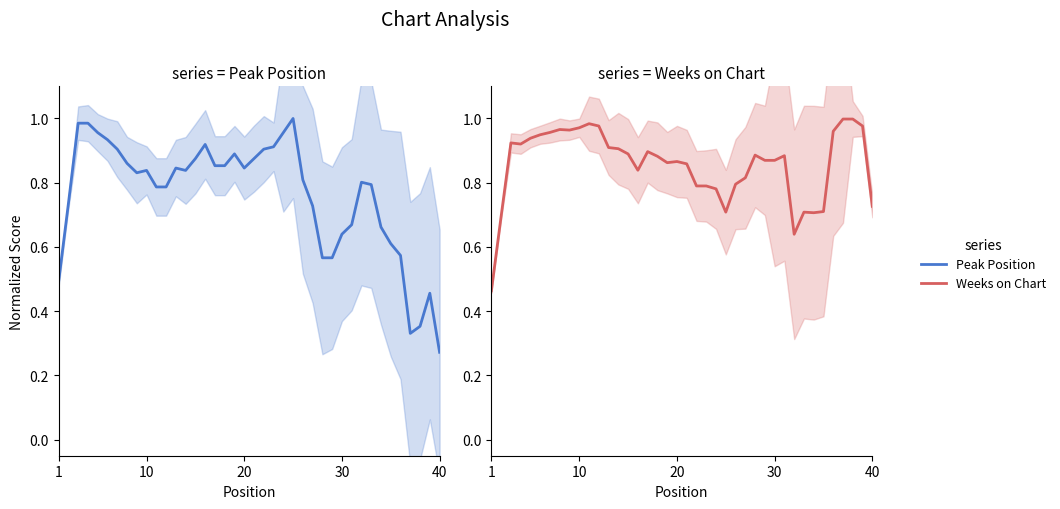

The Peak Position series shows 0.2 at 33. True or false?

False